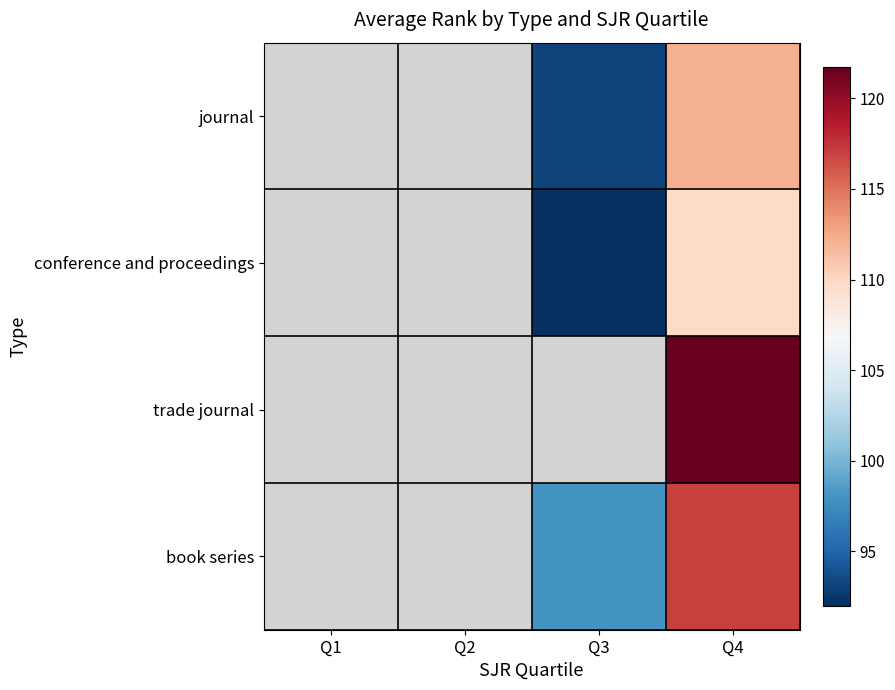

How many data points in journal are above 93?

2